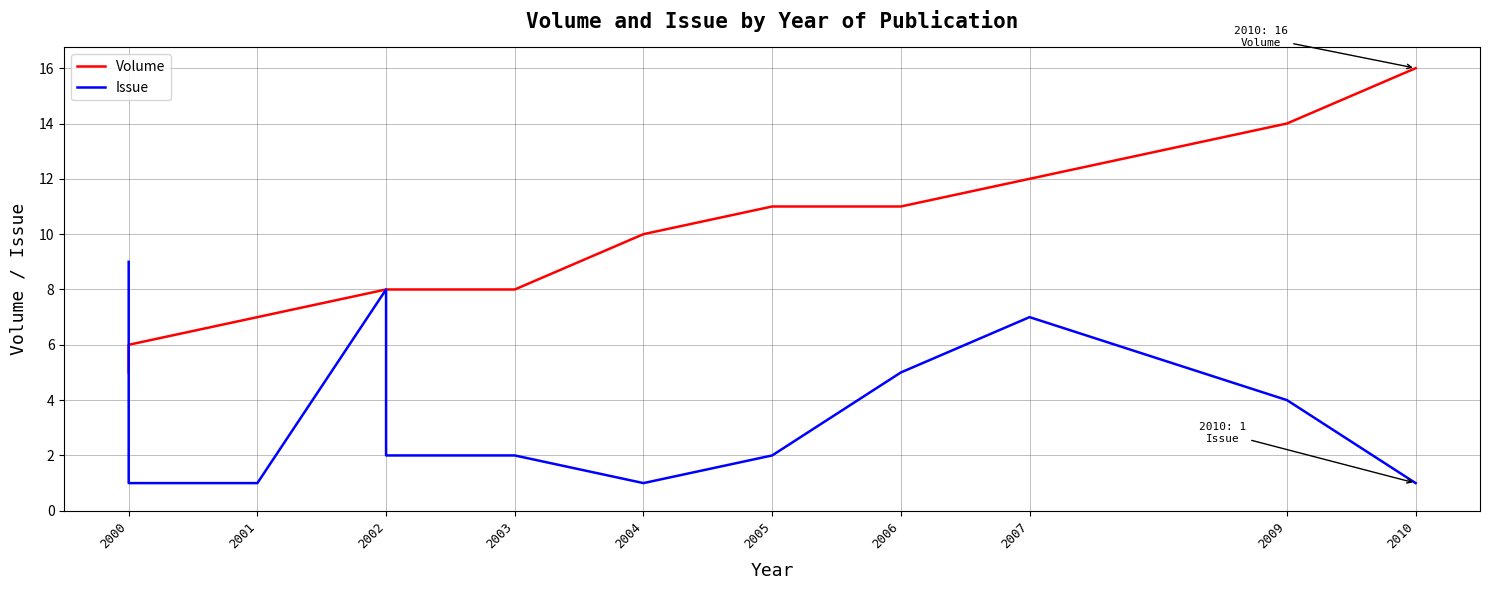

What is the highest value of the Volume series?

16